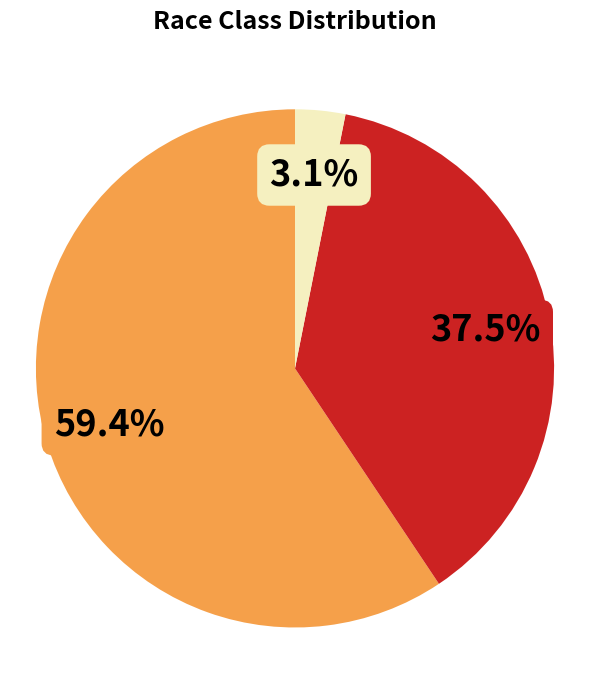

Is there any slice that represents more than half of the pie?

Yes